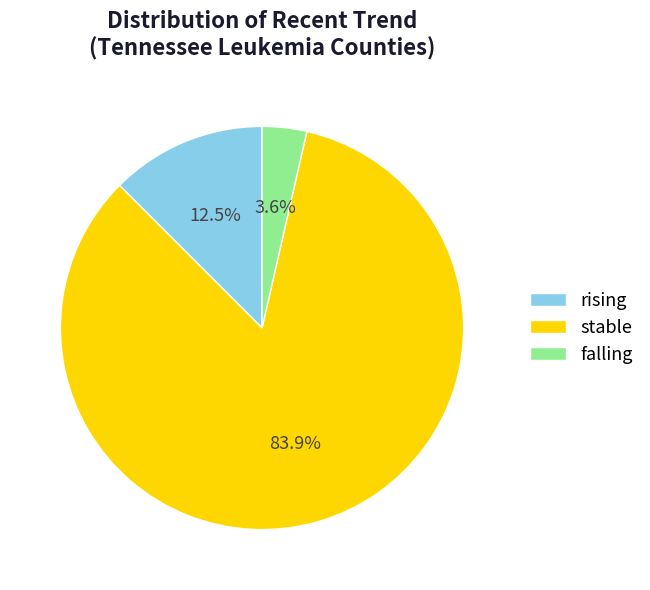

Rank the categories by value from highest to lowest.

stable, rising, falling